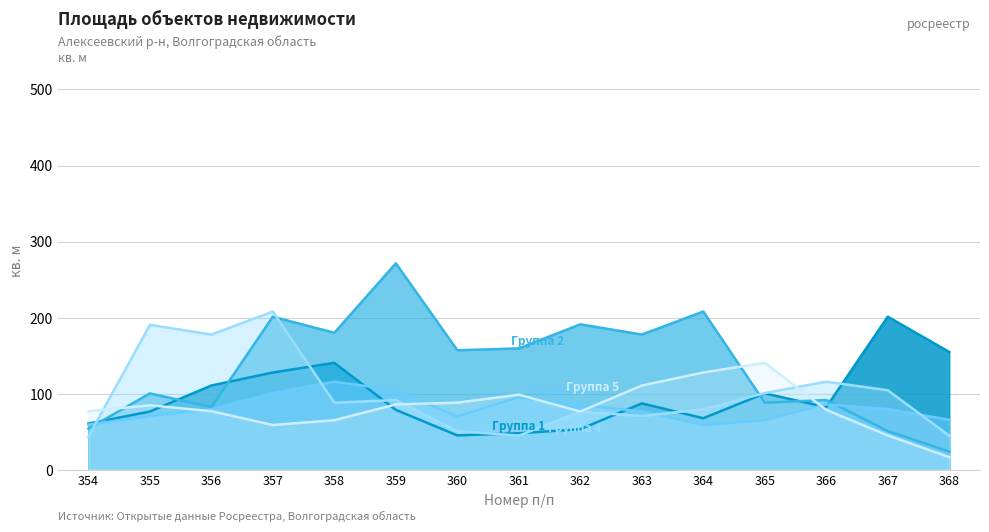

At which category is the sum across all series the highest?

357